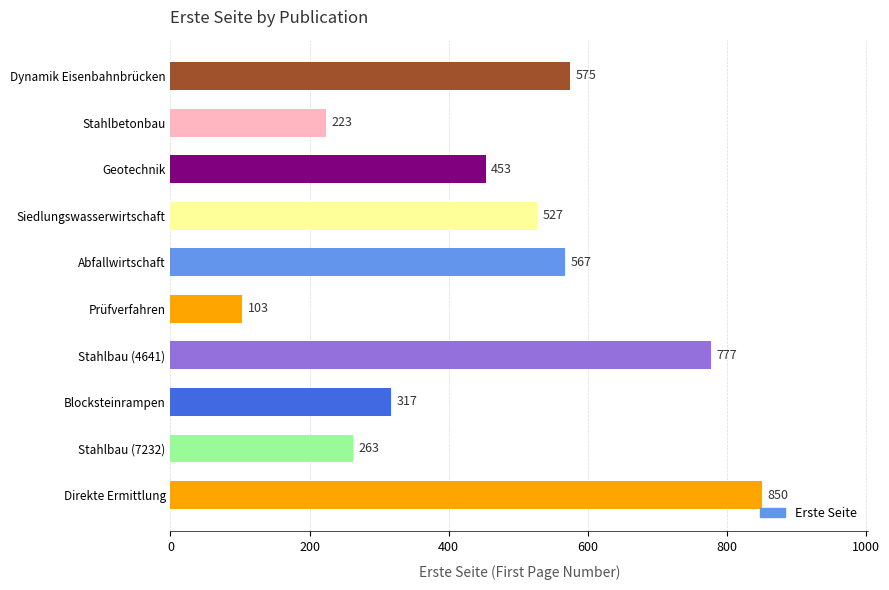

Approximately how many times larger is the value at Abfallwirtschaft compared to Direkte Ermittlung?

0.7